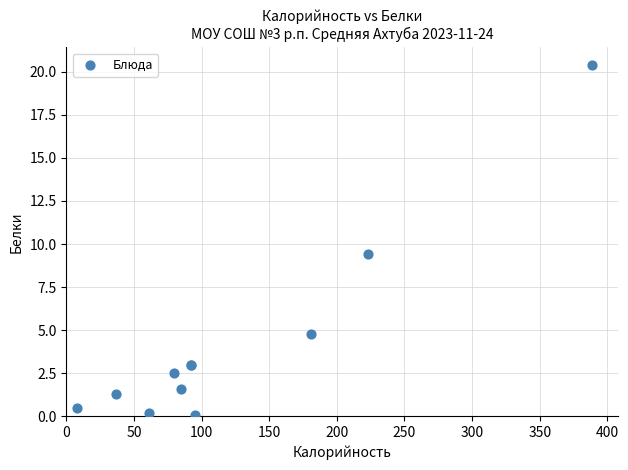

What Y value in the scatter plot is closest to 10?

9.4